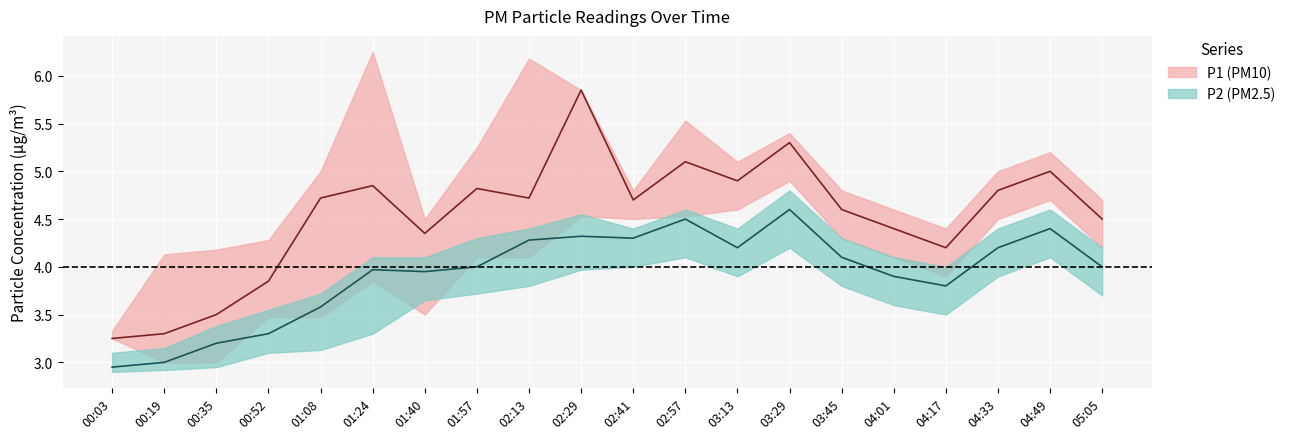

Read the P2_lower value at 03:29.

4.2